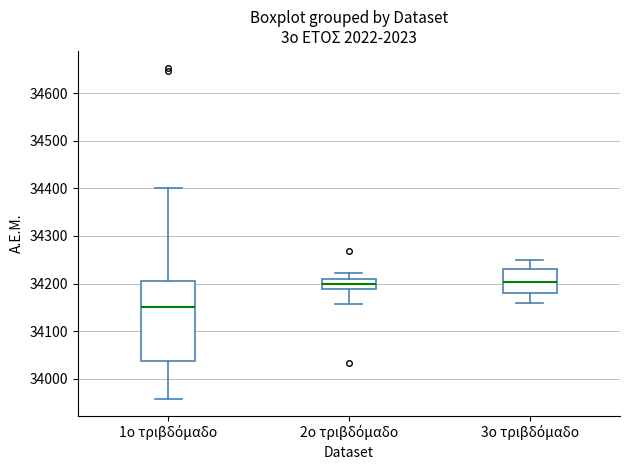

Reading left to right, transcribe this box plot: for each box, give where its median line is, the range the box spans, and where its two whiskers end, as read against the y-axis. The values are not printed on the chart, so give them approximately, as read against the axis.

1ο τριβδόμαδο: median 34150, box 34040 to 34210, whiskers 33960 to 34400
2ο τριβδόμαδο: median 34200, box 34190 to 34210, whiskers 34160 to 34220
3ο τριβδόμαδο: median 34200, box 34180 to 34230, whiskers 34160 to 34250